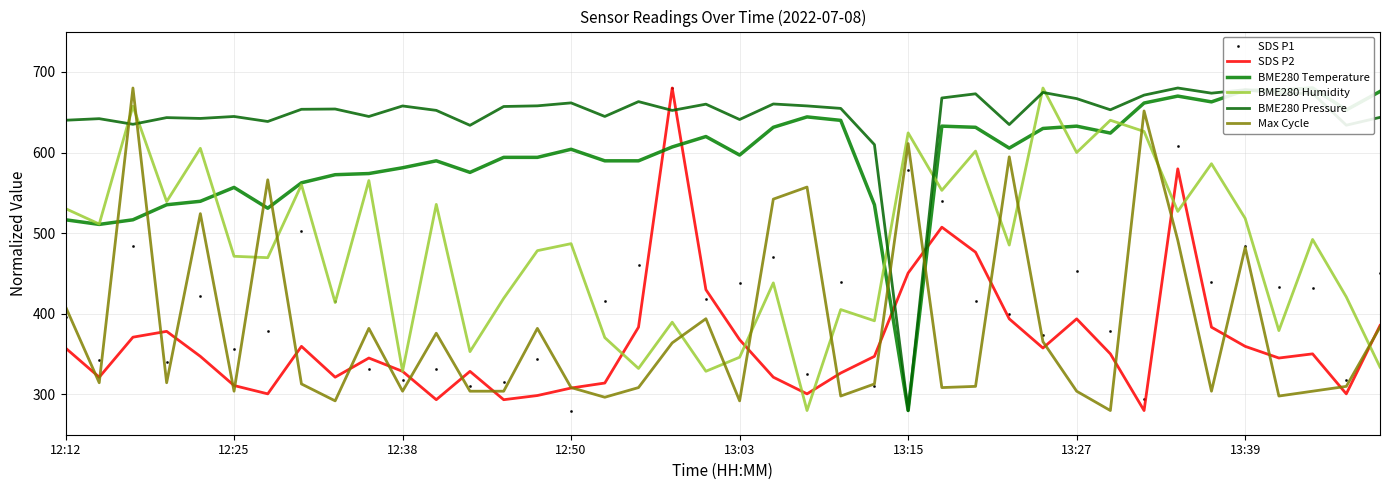

At which category is the sum across all series the highest?

33